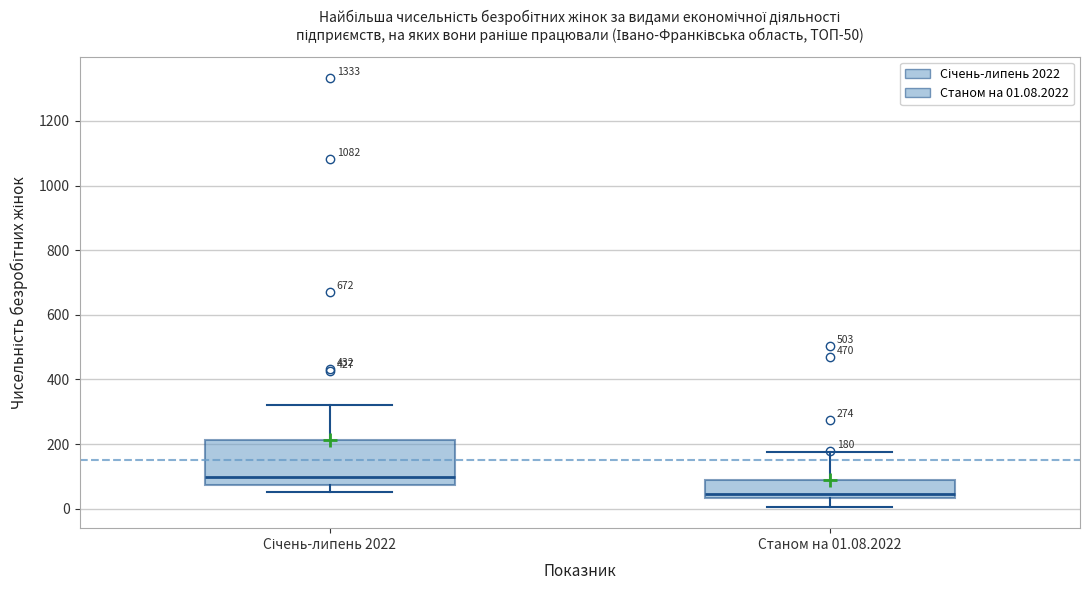

Which box's median line is the lowest?

Станом на 01.08.2022